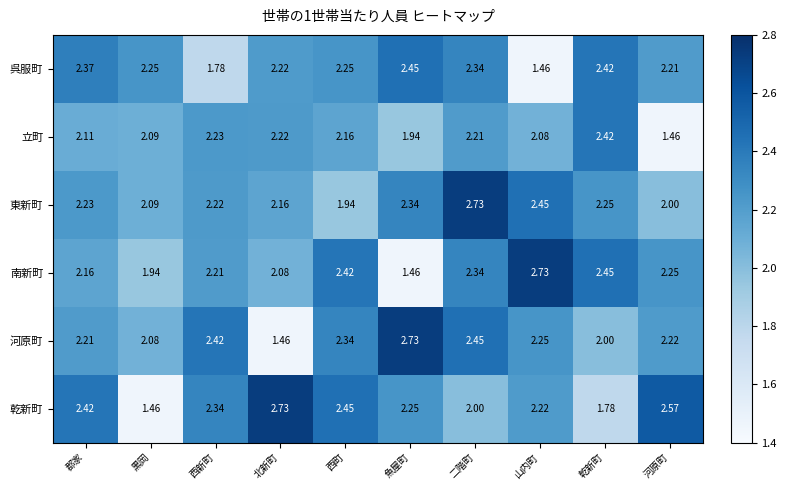

At which label does 河原町 reach its minimum?

北新町